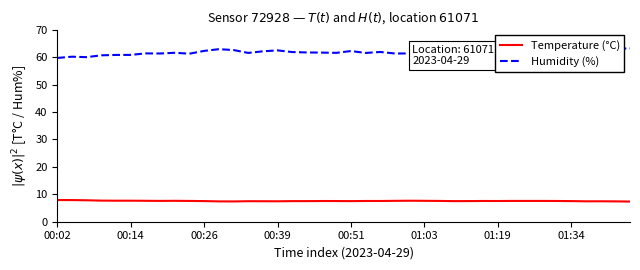

List the series in order of their peak value, highest first.

Humidity (%), Temperature (°C)